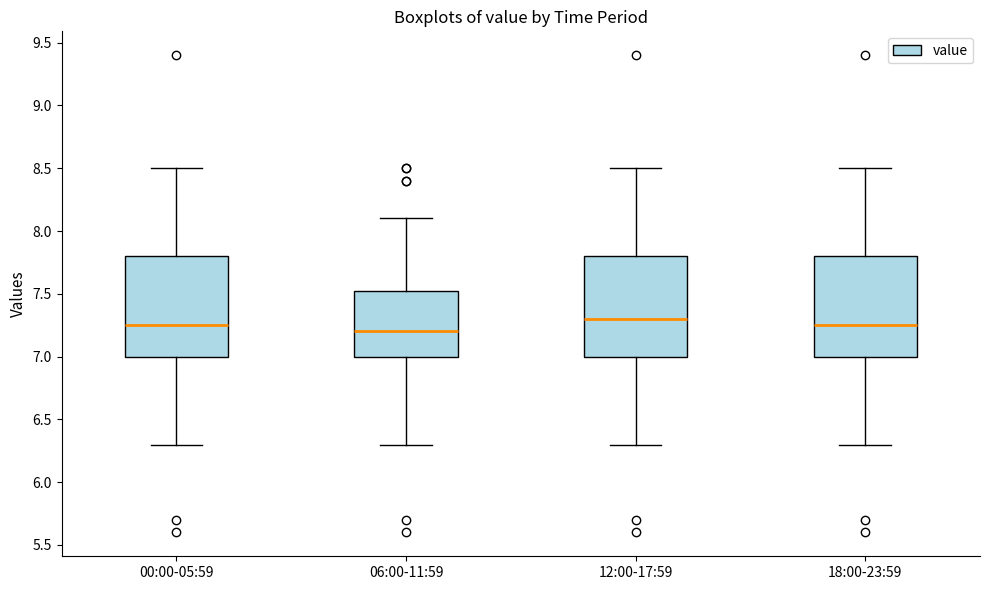

Reading left to right, read every box against the y-axis: the position of its median line, the range the box covers, and the ends of its whiskers. The values are not printed on the chart, so give them approximately, as read against the axis.

00:00-05:59: median 7.25, box 7.00 to 7.80, whiskers 6.30 to 8.50
06:00-11:59: median 7.20, box 7.00 to 7.55, whiskers 6.30 to 8.10
12:00-17:59: median 7.30, box 7.00 to 7.80, whiskers 6.30 to 8.50
18:00-23:59: median 7.25, box 7.00 to 7.80, whiskers 6.30 to 8.50